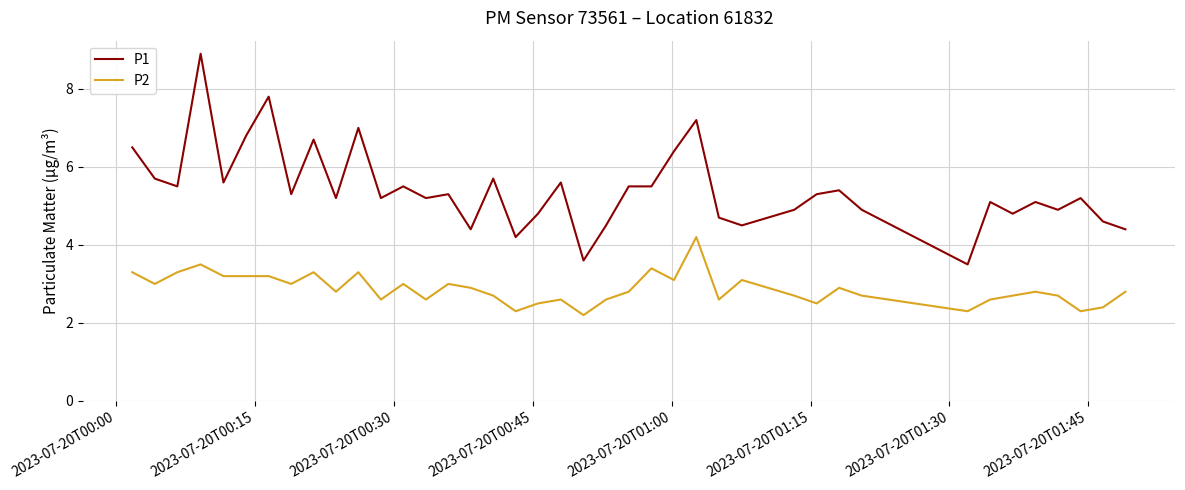

What is the difference between the maximum and minimum values in the P1 series?

5.4